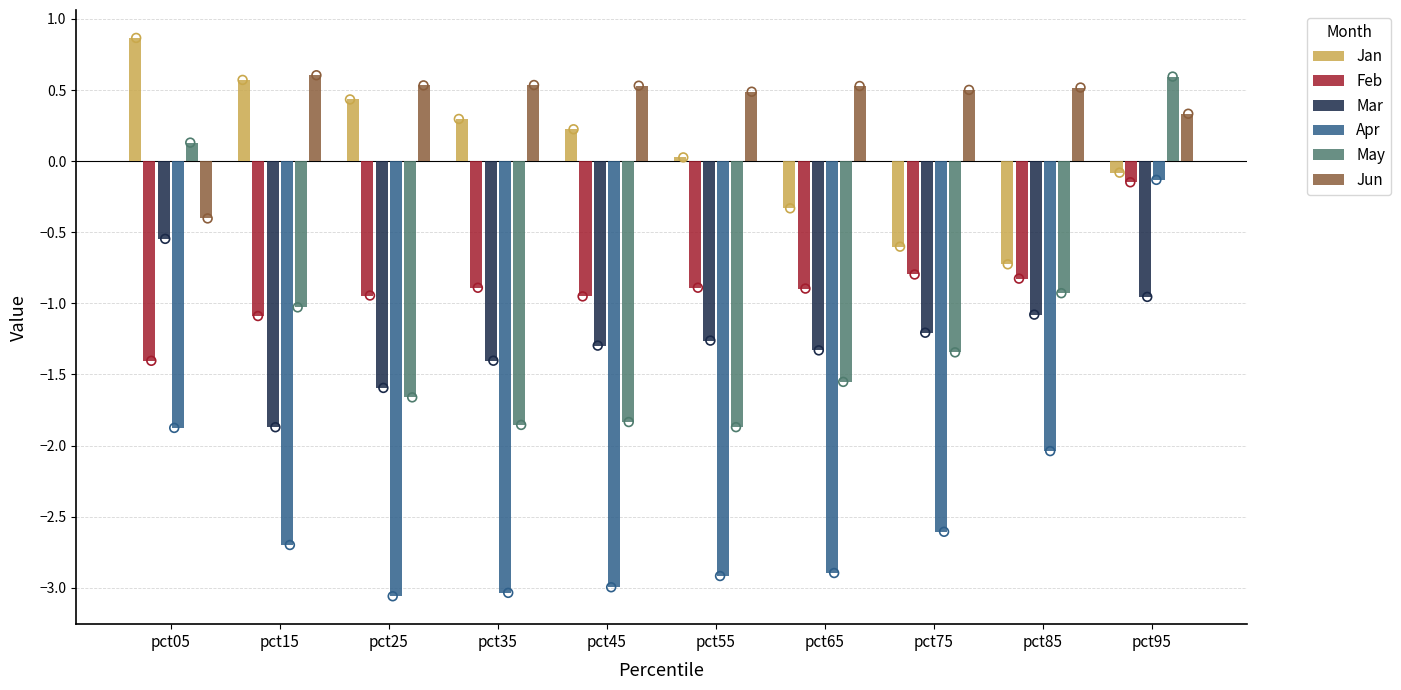

Which series has the largest total across all categories?

Jun